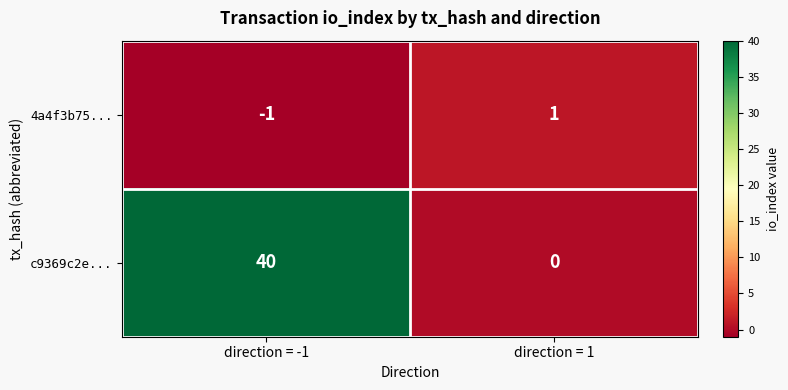

Reading right to left, transcribe all the data shown in this chart.

4a4f3b75...: direction = 1=1	direction = -1=-1
c9369c2e...: direction = 1=0	direction = -1=40